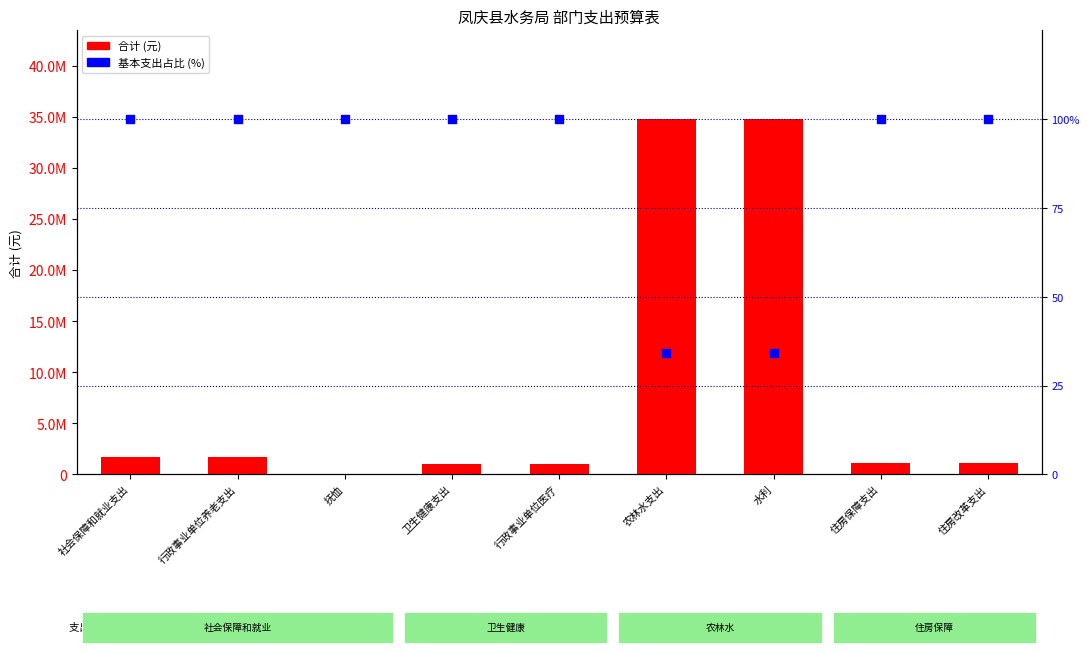

What are all the series names shown in the legend?

合计, 基本支出占比